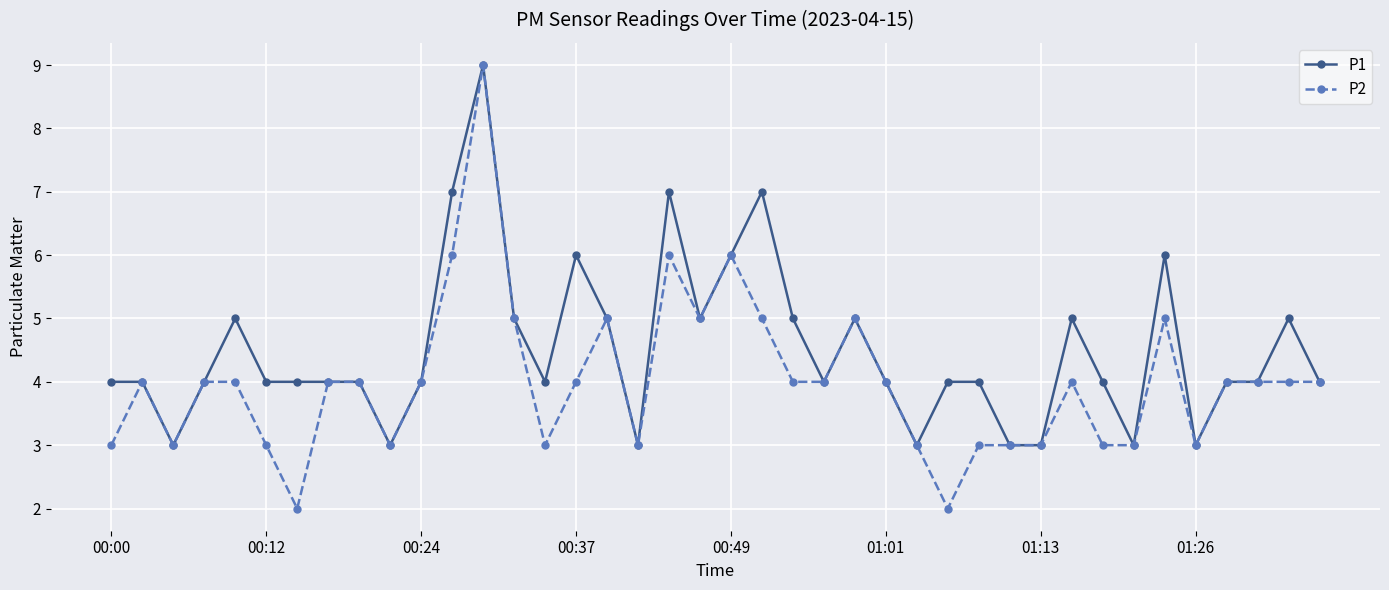

Which series has the largest total across all categories?

P1